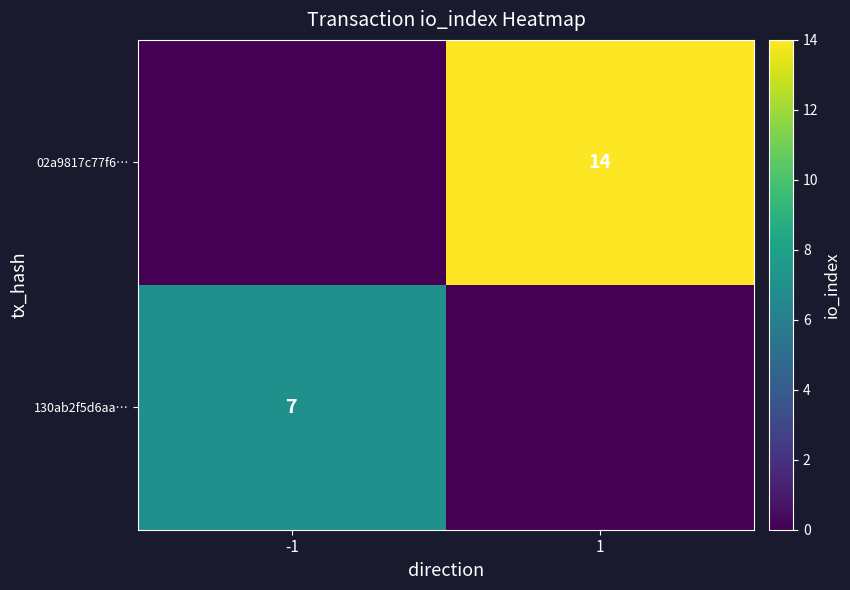

The 130ab2f5d6aa… series shows 11 at -1. True or false?

False